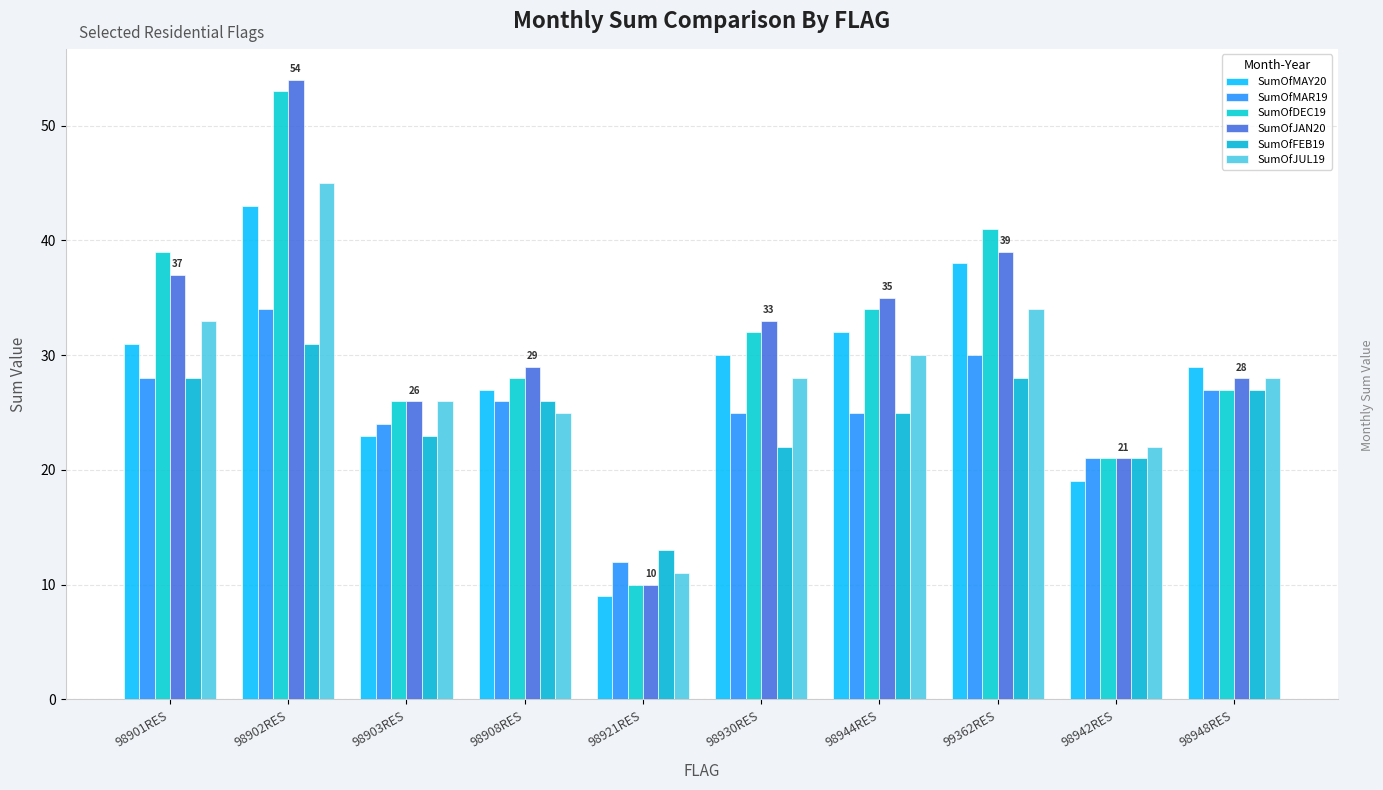

Is it true that SumOfJAN20 equals 39 at 99362RES?

True